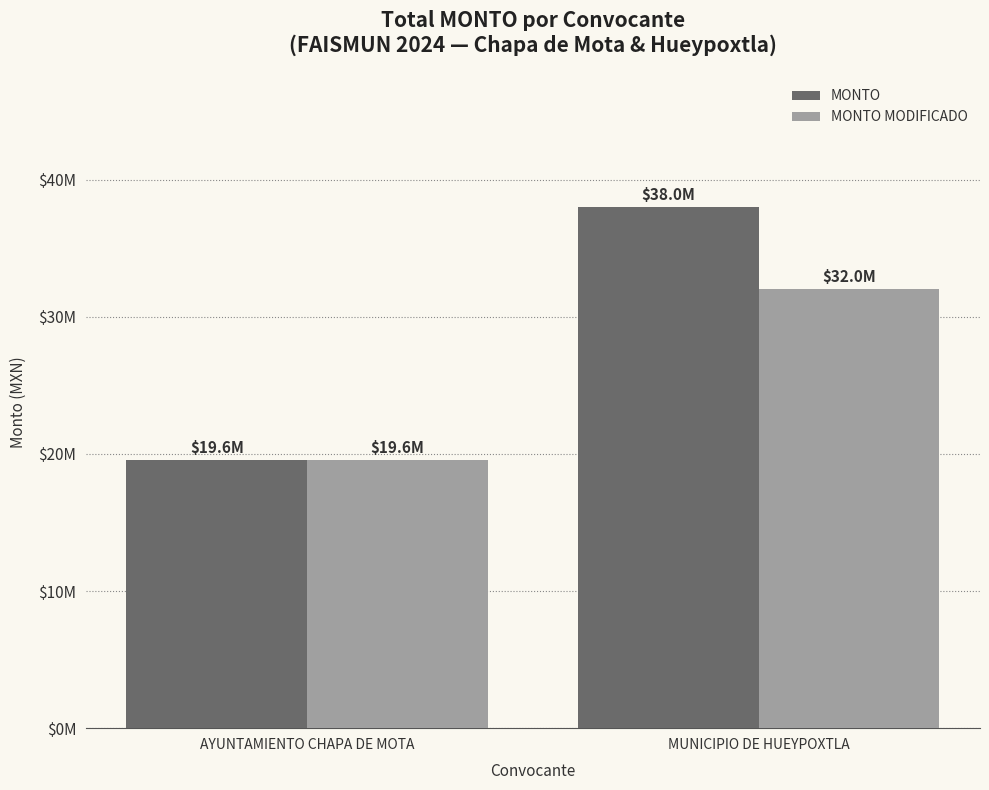

Are the bars horizontal?

No